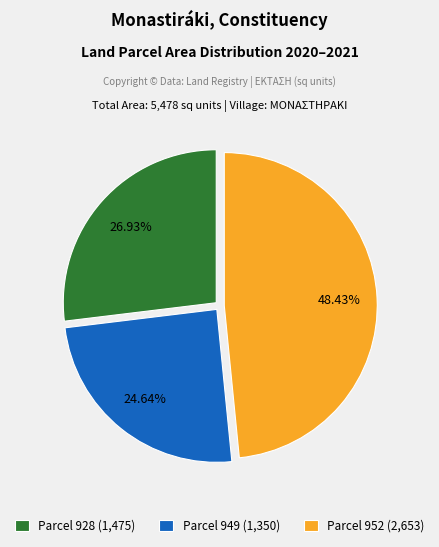

Rank the categories by value from highest to lowest.

Parcel 952 (2,653), Parcel 928 (1,475), Parcel 949 (1,350)